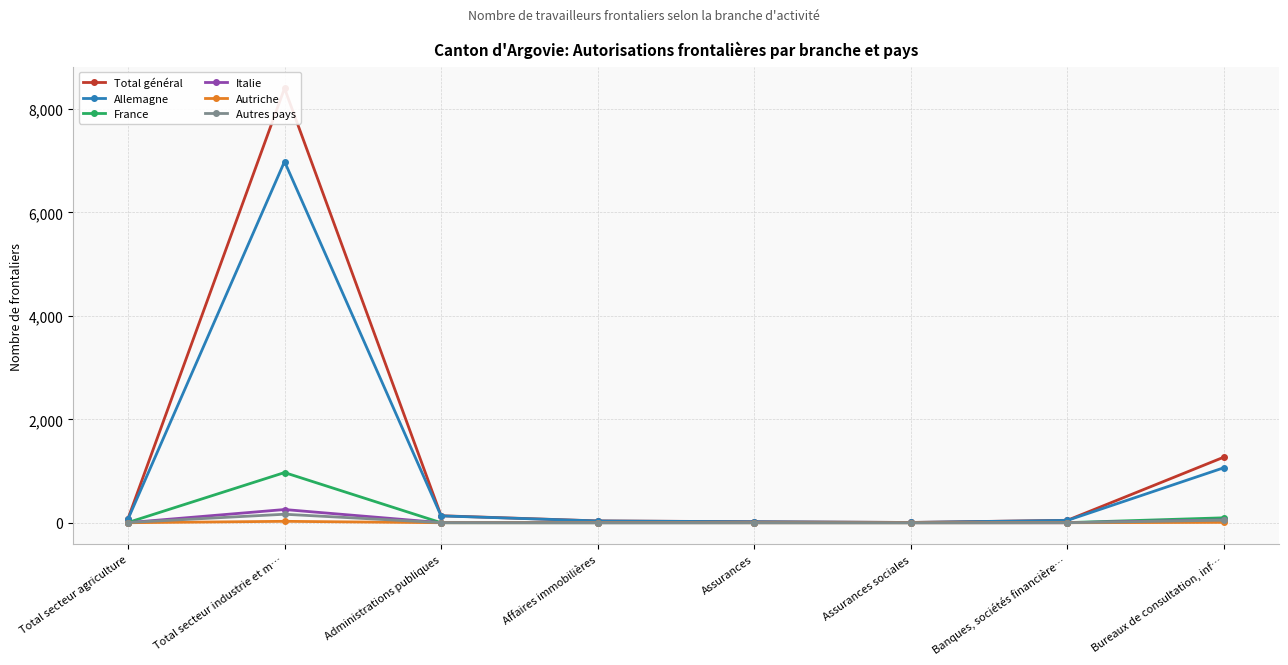

At which category is the sum across all series the highest?

Total secteur industrie et m…